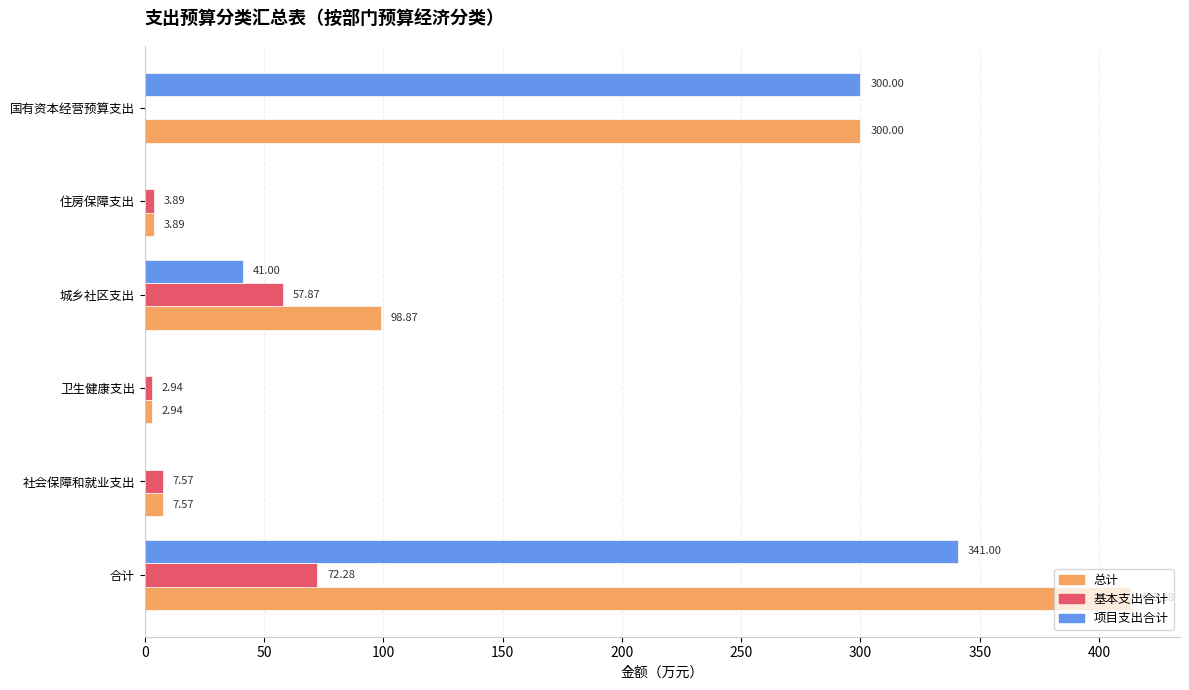

Which category has the highest value in the 项目支出合计 series?

合计